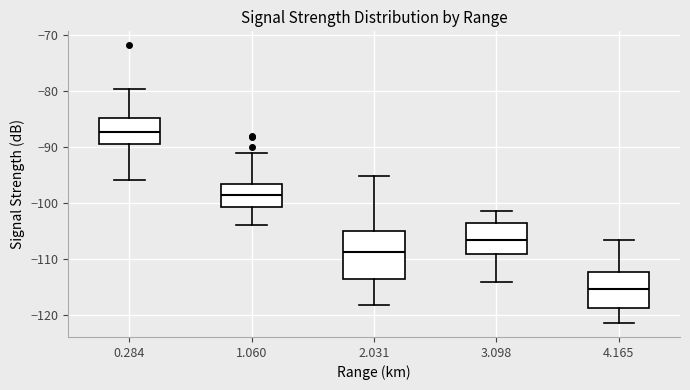

Where is the upper edge of the box at x = 0.284 on the y-axis? The values are not printed on the chart, so give them approximately, as read against the axis.

-85